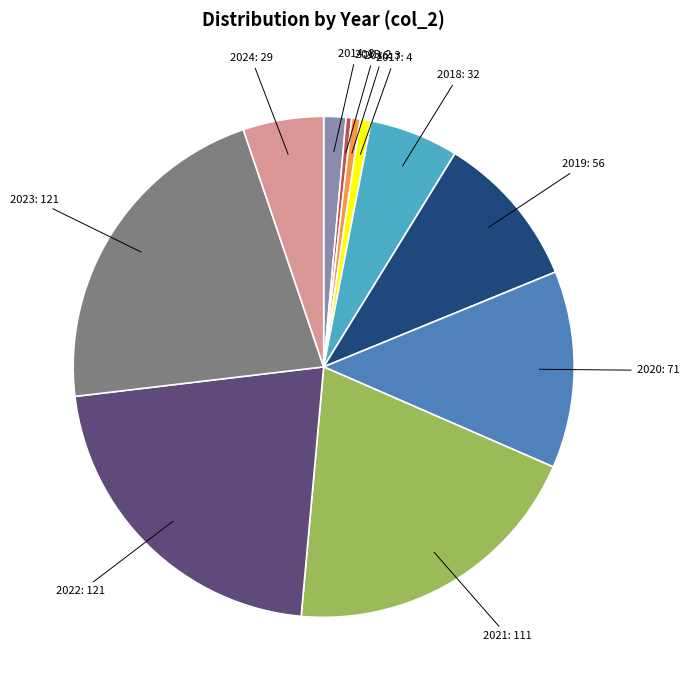

True or false: 2018 accounts for 13% of the total.

False